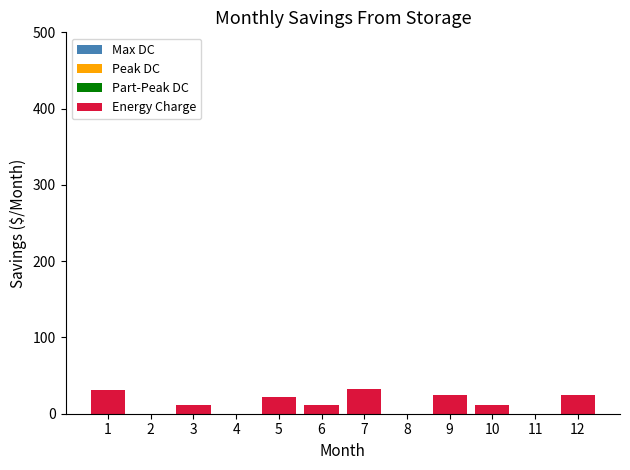

What is the change in value from 4 to 6?

+11.4